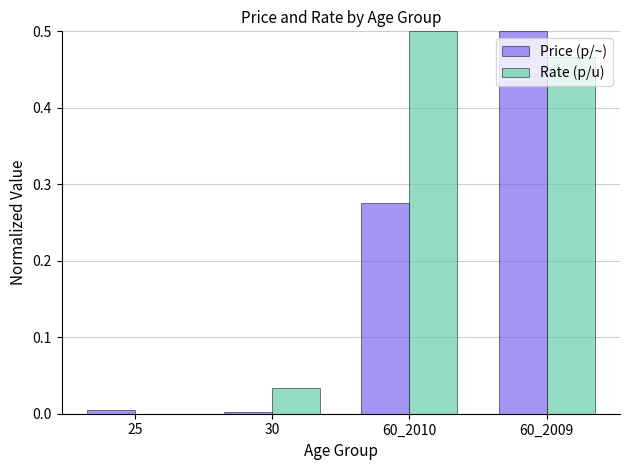

Which series has the largest total across all categories?

Rate (p/u)